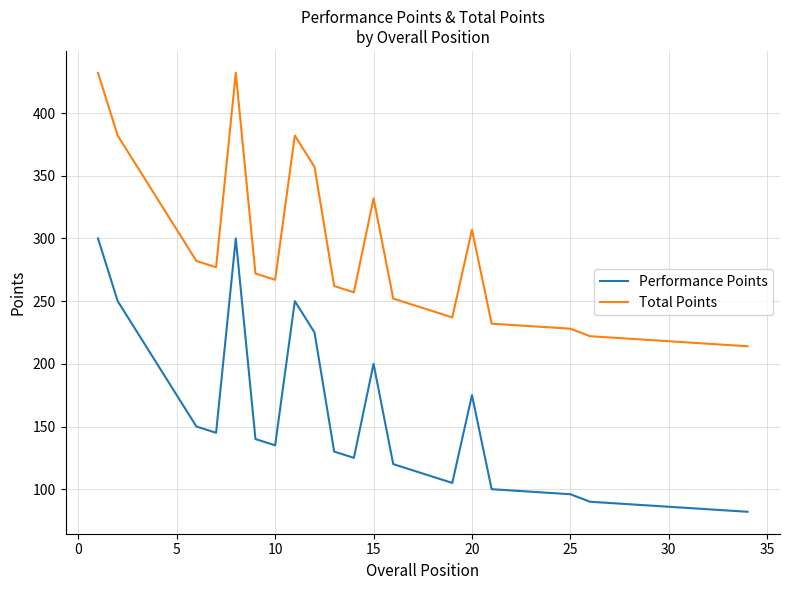

What is the minimum value for Total Points?

214